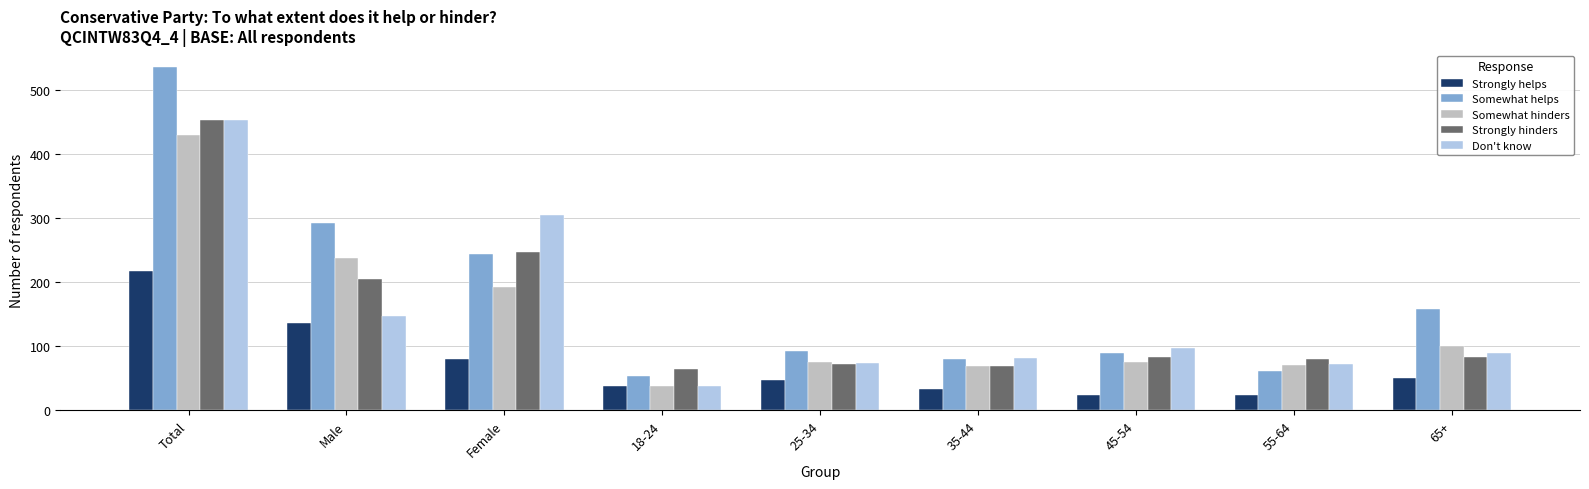

What is the difference between the maximum and minimum values in the Strongly helps series?

194